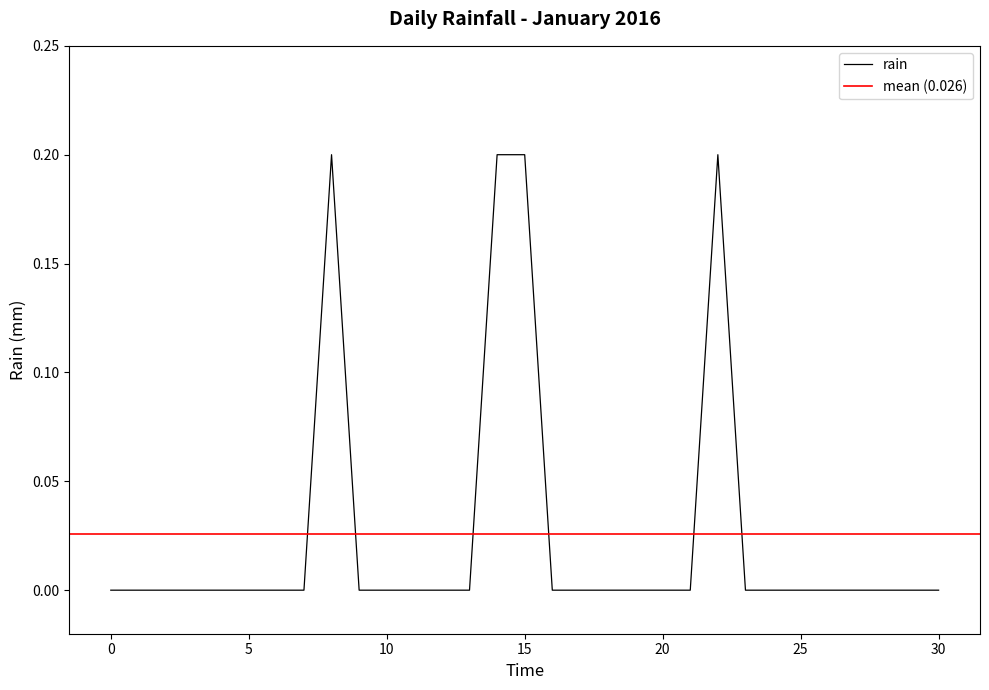

True or false: the data has more than 1 interior local peaks.

True